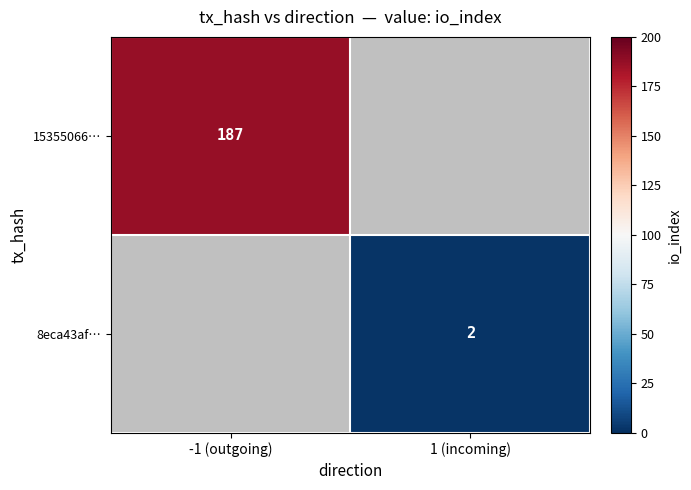

Is it true that 15355066… equals 267 at -1 (outgoing)?

False